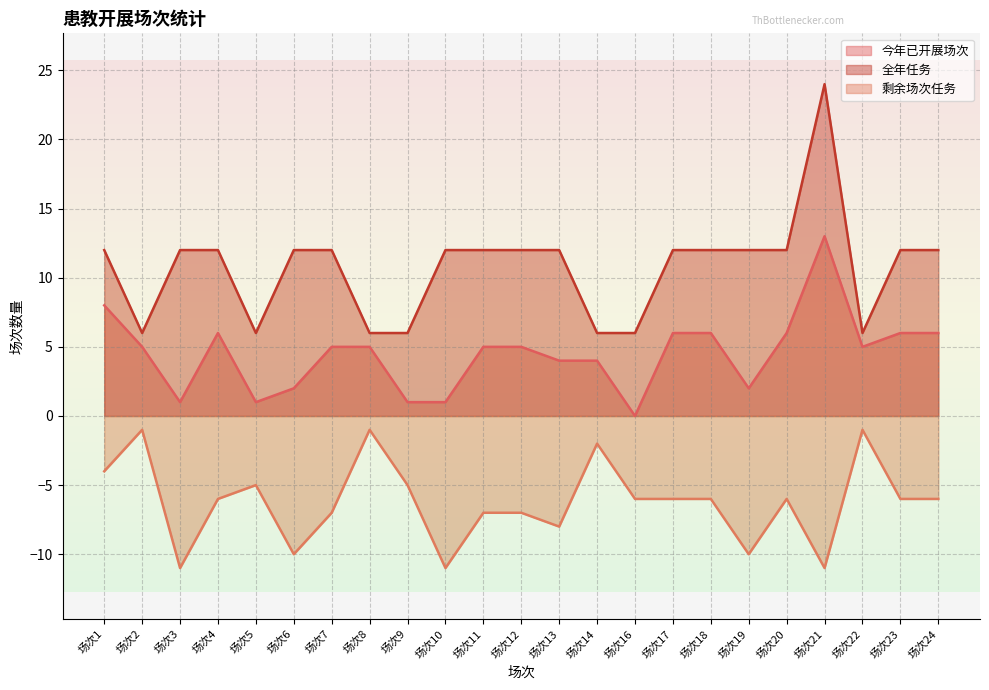

At which category does 全年任务 reach its first local valley?

场次2